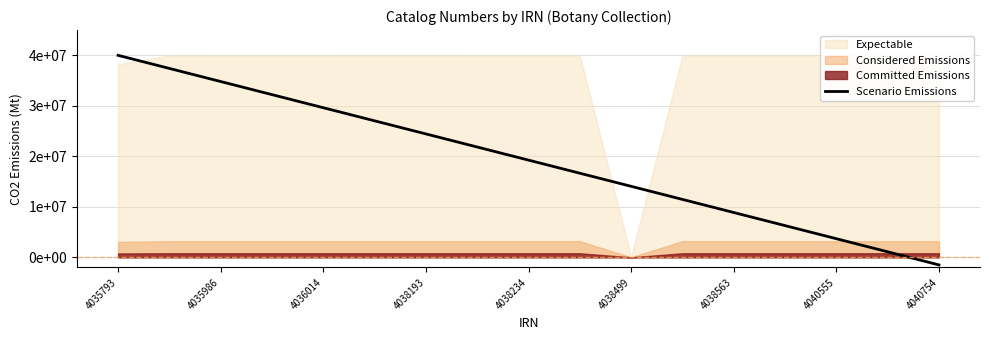

How many negative values are there?

1